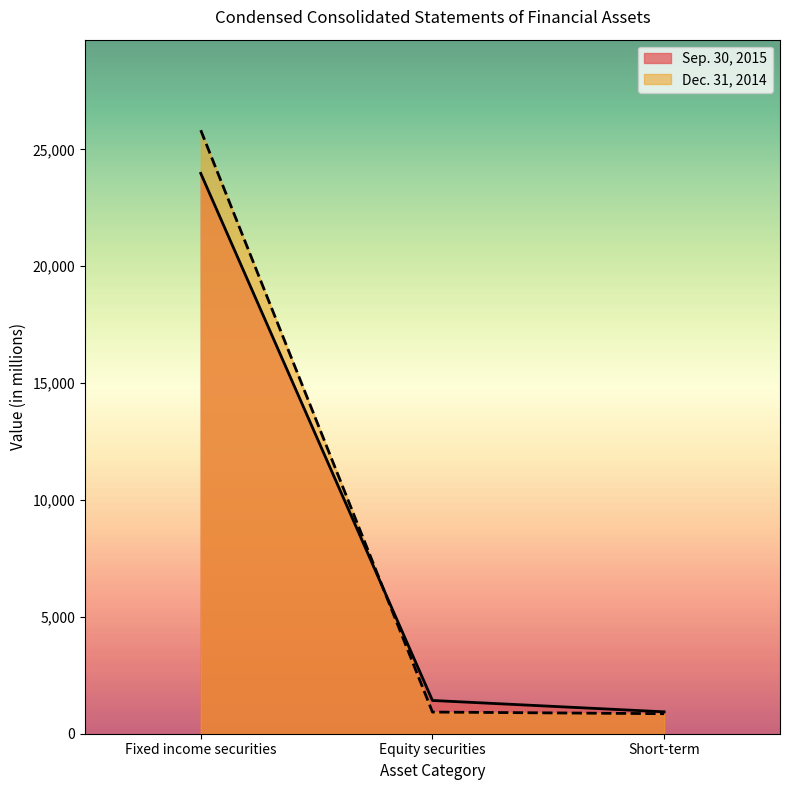

What value does the Sep. 30, 2015 series have at Short-term?

937